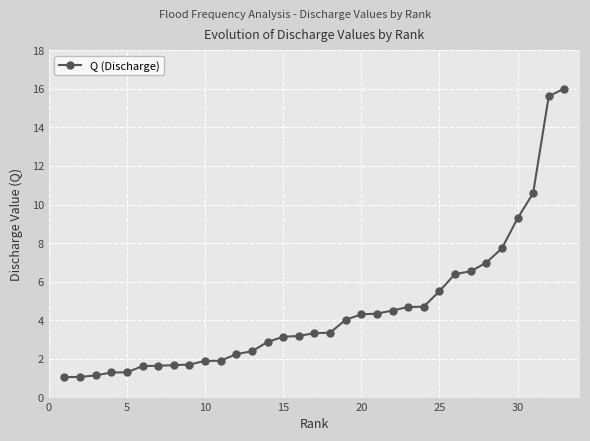

What is the sum of all values?

148.2